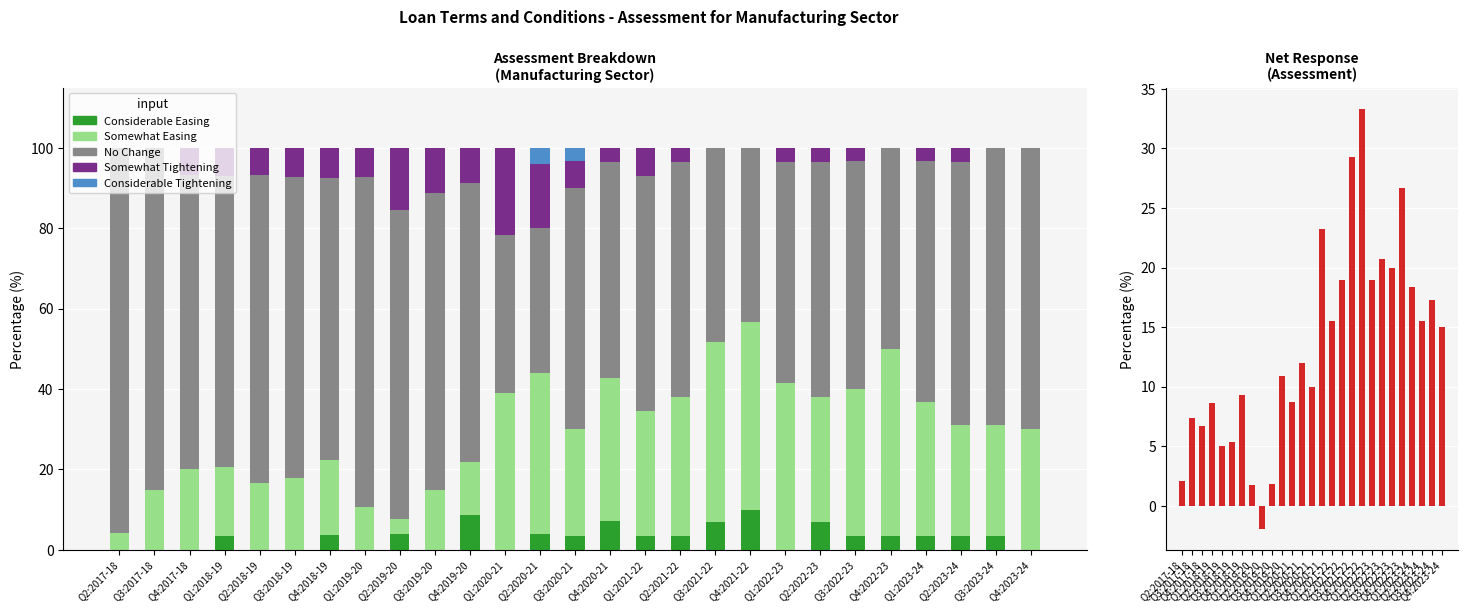

Reading left to right, what are all the values shown in this chart?

Considerable Easing (Assess): Q2:2017-18=0.0	Q3:2017-18=0.0	Q4:2017-18=0.0	Q1:2018-19=3.4	Q2:2018-19=0.0	Q3:2018-19=0.0	Q4:2018-19=3.7	Q1:2019-20=0.0	Q2:2019-20=3.8	Q3:2019-20=0.0	Q4:2019-20=8.7	Q1:2020-21=0.0	Q2:2020-21=4.0	Q3:2020-21=3.3	Q4:2020-21=7.1	Q1:2021-22=3.4	Q2:2021-22=3.4	Q3:2021-22=6.9	Q4:2021-22=10.0	Q1:2022-23=0.0	Q2:2022-23=6.9	Q3:2022-23=3.3	Q4:2022-23=3.3	Q1:2023-24=3.3	Q2:2023-24=3.4	Q3:2023-24=3.4	Q4:2023-24=0.0
Somewhat Easing (Assess): Q2:2017-18=4.2	Q3:2017-18=14.8	Q4:2017-18=20.0	Q1:2018-19=17.2	Q2:2018-19=16.7	Q3:2018-19=17.9	Q4:2018-19=18.5	Q1:2019-20=10.7	Q2:2019-20=3.8	Q3:2019-20=14.8	Q4:2019-20=13.0	Q1:2020-21=39.1	Q2:2020-21=40.0	Q3:2020-21=26.7	Q4:2020-21=35.7	Q1:2021-22=31.0	Q2:2021-22=34.5	Q3:2021-22=44.8	Q4:2021-22=46.7	Q1:2022-23=41.4	Q2:2022-23=31.0	Q3:2022-23=36.7	Q4:2022-23=46.7	Q1:2023-24=33.3	Q2:2023-24=27.6	Q3:2023-24=27.6	Q4:2023-24=30.0
No Change (Assess): Q2:2017-18=95.8	Q3:2017-18=85.2	Q4:2017-18=73.3	Q1:2018-19=72.4	Q2:2018-19=76.7	Q3:2018-19=75.0	Q4:2018-19=70.4	Q1:2019-20=82.1	Q2:2019-20=76.9	Q3:2019-20=74.1	Q4:2019-20=69.6	Q1:2020-21=39.1	Q2:2020-21=36.0	Q3:2020-21=60.0	Q4:2020-21=53.6	Q1:2021-22=58.6	Q2:2021-22=58.6	Q3:2021-22=48.3	Q4:2021-22=43.3	Q1:2022-23=55.2	Q2:2022-23=58.6	Q3:2022-23=56.7	Q4:2022-23=50.0	Q1:2023-24=60.0	Q2:2023-24=65.5	Q3:2023-24=69.0	Q4:2023-24=70.0
Somewhat Tightening (Assess): Q2:2017-18=0.0	Q3:2017-18=0.0	Q4:2017-18=6.7	Q1:2018-19=6.9	Q2:2018-19=6.7	Q3:2018-19=7.1	Q4:2018-19=7.4	Q1:2019-20=7.1	Q2:2019-20=15.4	Q3:2019-20=11.1	Q4:2019-20=8.7	Q1:2020-21=21.7	Q2:2020-21=16.0	Q3:2020-21=6.7	Q4:2020-21=3.6	Q1:2021-22=6.9	Q2:2021-22=3.4	Q3:2021-22=0.0	Q4:2021-22=0.0	Q1:2022-23=3.4	Q2:2022-23=3.4	Q3:2022-23=3.3	Q4:2022-23=0.0	Q1:2023-24=3.3	Q2:2023-24=3.4	Q3:2023-24=0.0	Q4:2023-24=0.0
Considerable Tightening (Assess): Q2:2017-18=0.0	Q3:2017-18=0.0	Q4:2017-18=0.0	Q1:2018-19=0.0	Q2:2018-19=0.0	Q3:2018-19=0.0	Q4:2018-19=0.0	Q1:2019-20=0.0	Q2:2019-20=0.0	Q3:2019-20=0.0	Q4:2019-20=0.0	Q1:2020-21=0.0	Q2:2020-21=4.0	Q3:2020-21=3.3	Q4:2020-21=0.0	Q1:2021-22=0.0	Q2:2021-22=0.0	Q3:2021-22=0.0	Q4:2021-22=0.0	Q1:2022-23=0.0	Q2:2022-23=0.0	Q3:2022-23=0.0	Q4:2022-23=0.0	Q1:2023-24=0.0	Q2:2023-24=0.0	Q3:2023-24=0.0	Q4:2023-24=0.0
Net Response (Assess): Q2:2017-18=2.1	Q3:2017-18=7.4	Q4:2017-18=6.7	Q1:2018-19=8.6	Q2:2018-19=5.0	Q3:2018-19=5.4	Q4:2018-19=9.3	Q1:2019-20=1.8	Q2:2019-20=-1.9	Q3:2019-20=1.9	Q4:2019-20=10.9	Q1:2020-21=8.7	Q2:2020-21=12.0	Q3:2020-21=10.0	Q4:2020-21=23.2	Q1:2021-22=15.5	Q2:2021-22=19.0	Q3:2021-22=29.3	Q4:2021-22=33.3	Q1:2022-23=19.0	Q2:2022-23=20.7	Q3:2022-23=20.0	Q4:2022-23=26.7	Q1:2023-24=18.3	Q2:2023-24=15.5	Q3:2023-24=17.2	Q4:2023-24=15.0